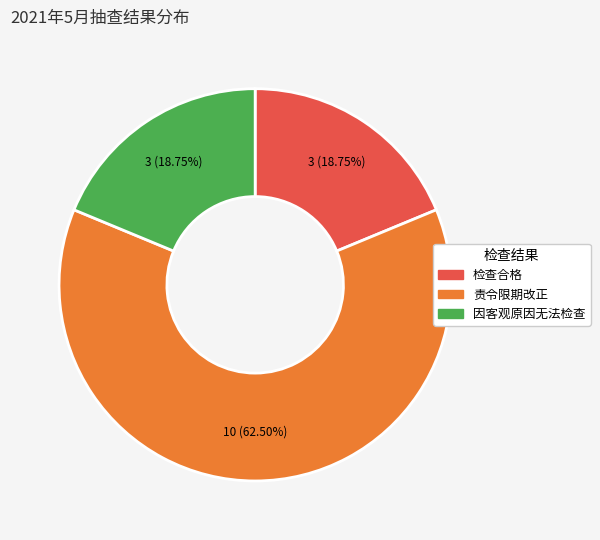

Which slice is the largest?

责令限期改正